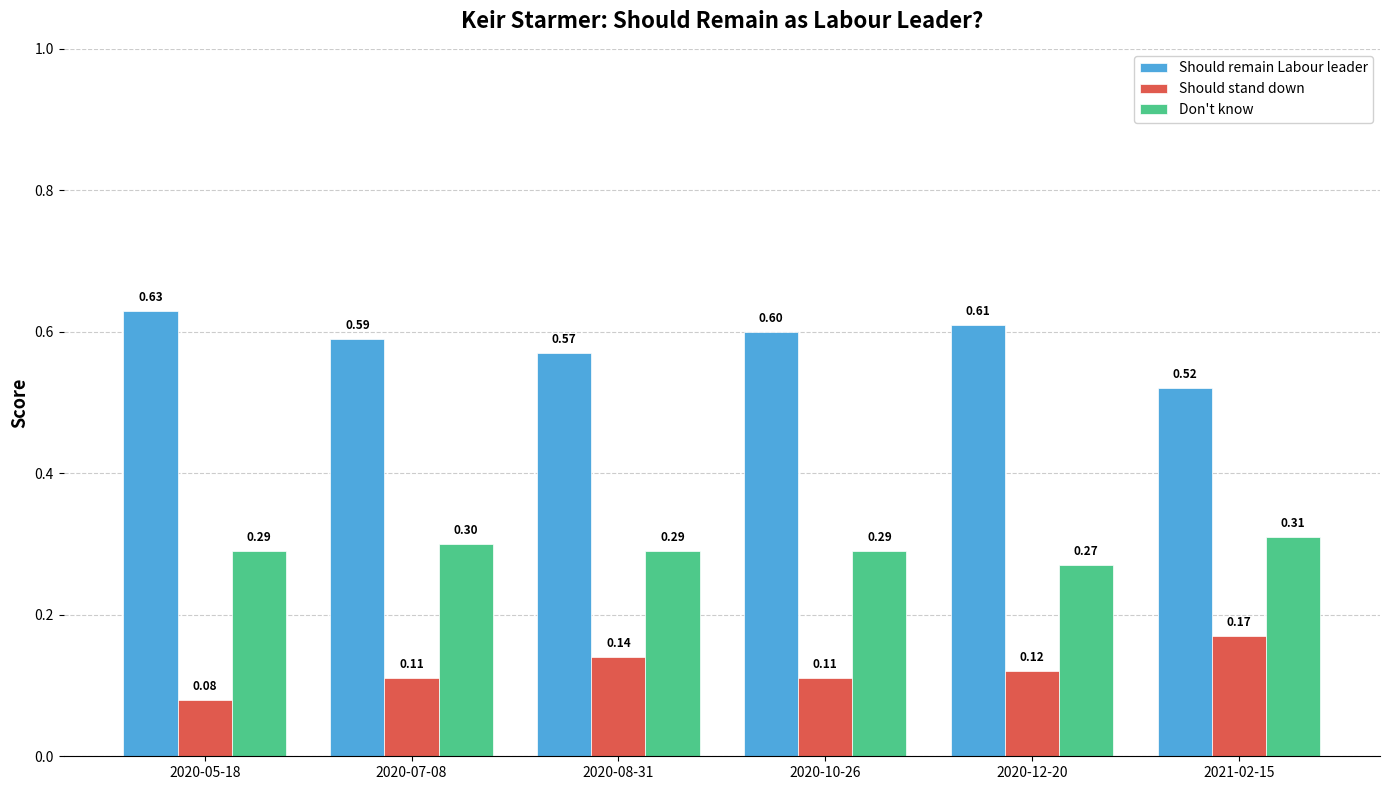

Rank the series at 2020-08-31 from lowest to highest value.

Should stand down, Don't know, Should remain Labour leader